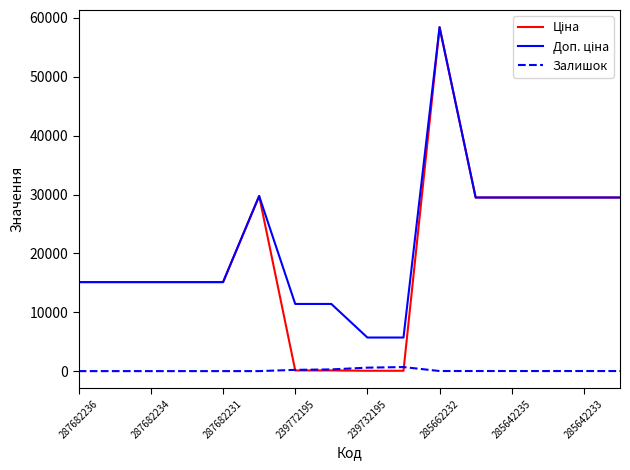

How many lines are shown in the chart?

3